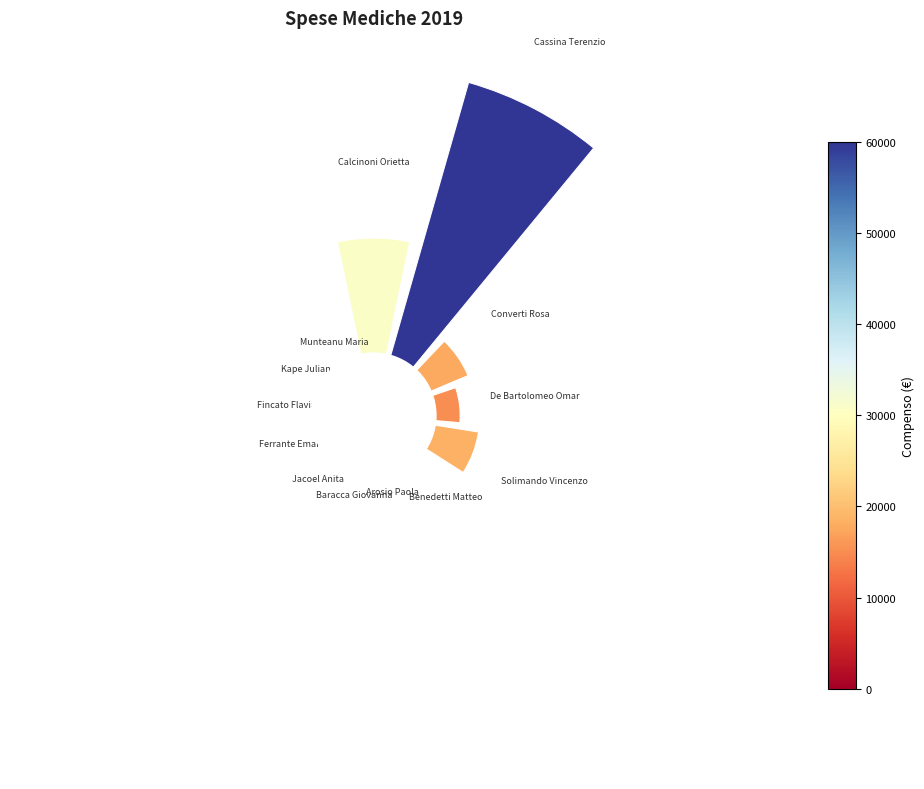

Is the sum of Munteanu Maria and Baracca Giovanna greater than half?

No